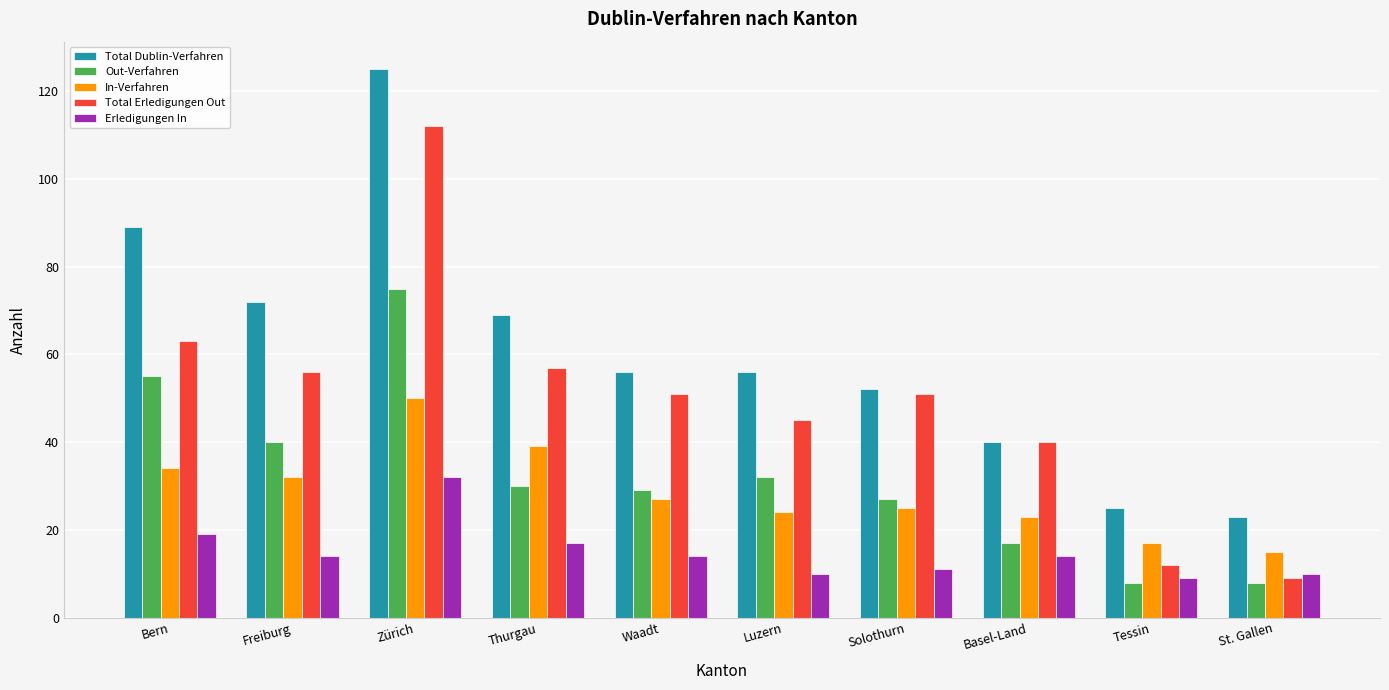

Is the value of Total Erledigungen Out at Waadt greater than the value of In-Verfahren at Thurgau?

Yes